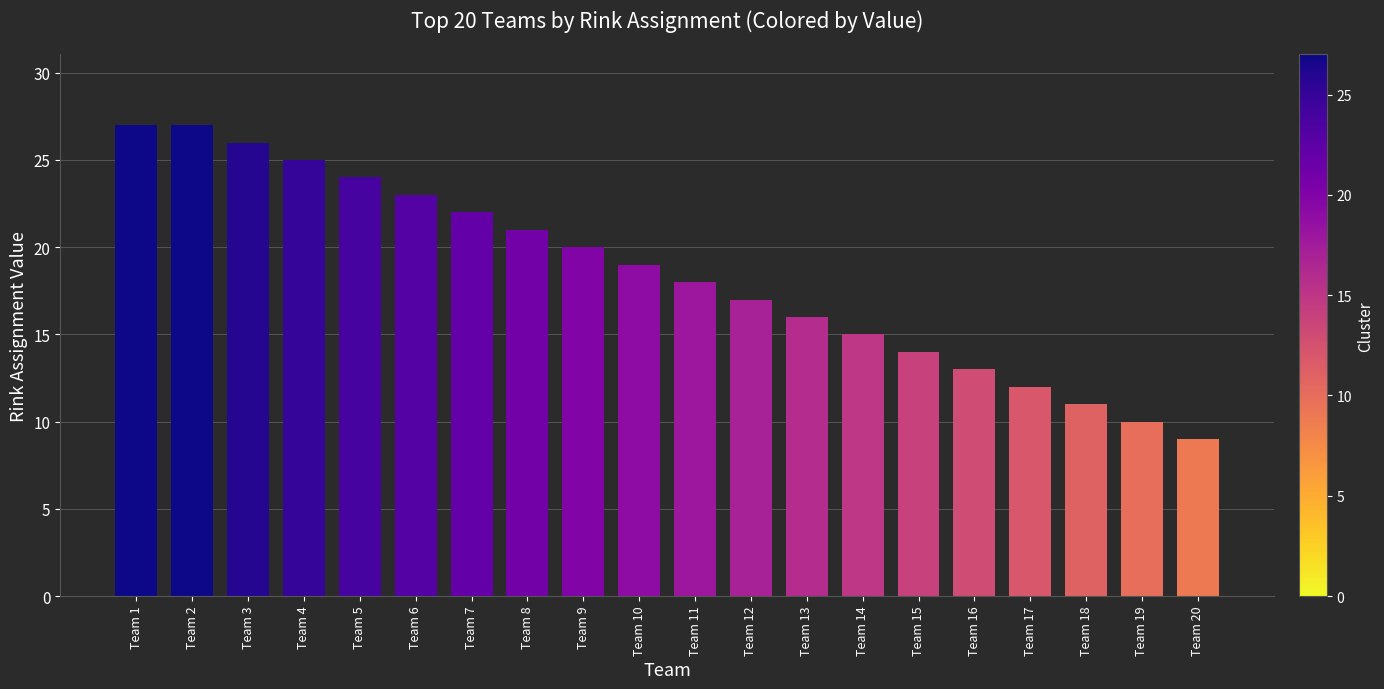

What is the sum of the values at Team 13 and Team 15?

30